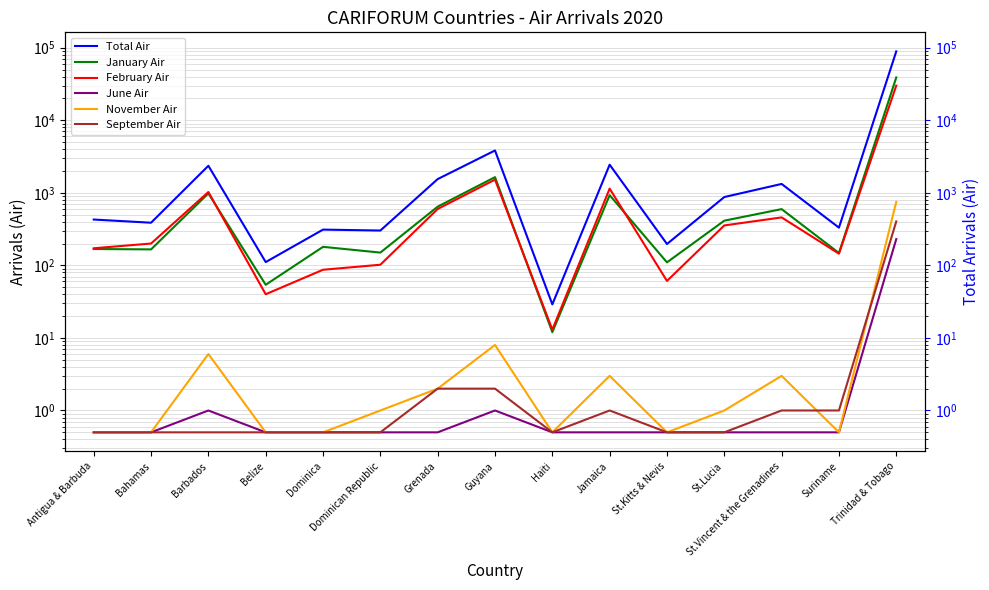

Is it true that November Air equals 0.3 at Antigua & Barbuda?

False